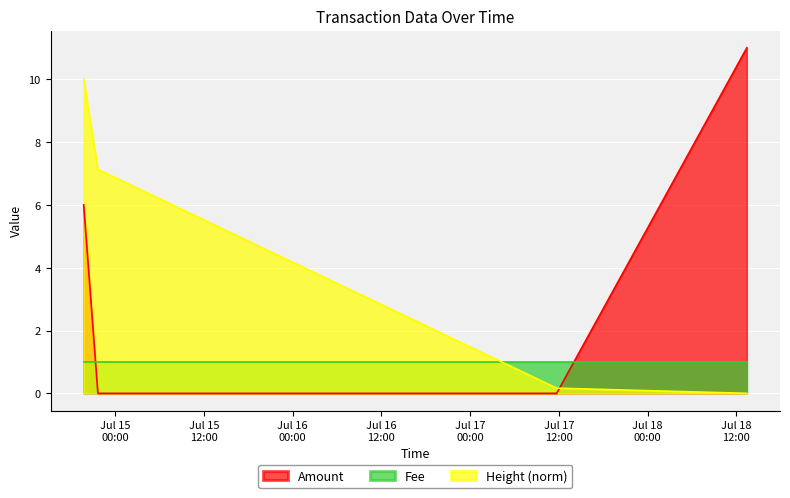

True or false: Height_scaled has more than 2 interior local peaks.

False